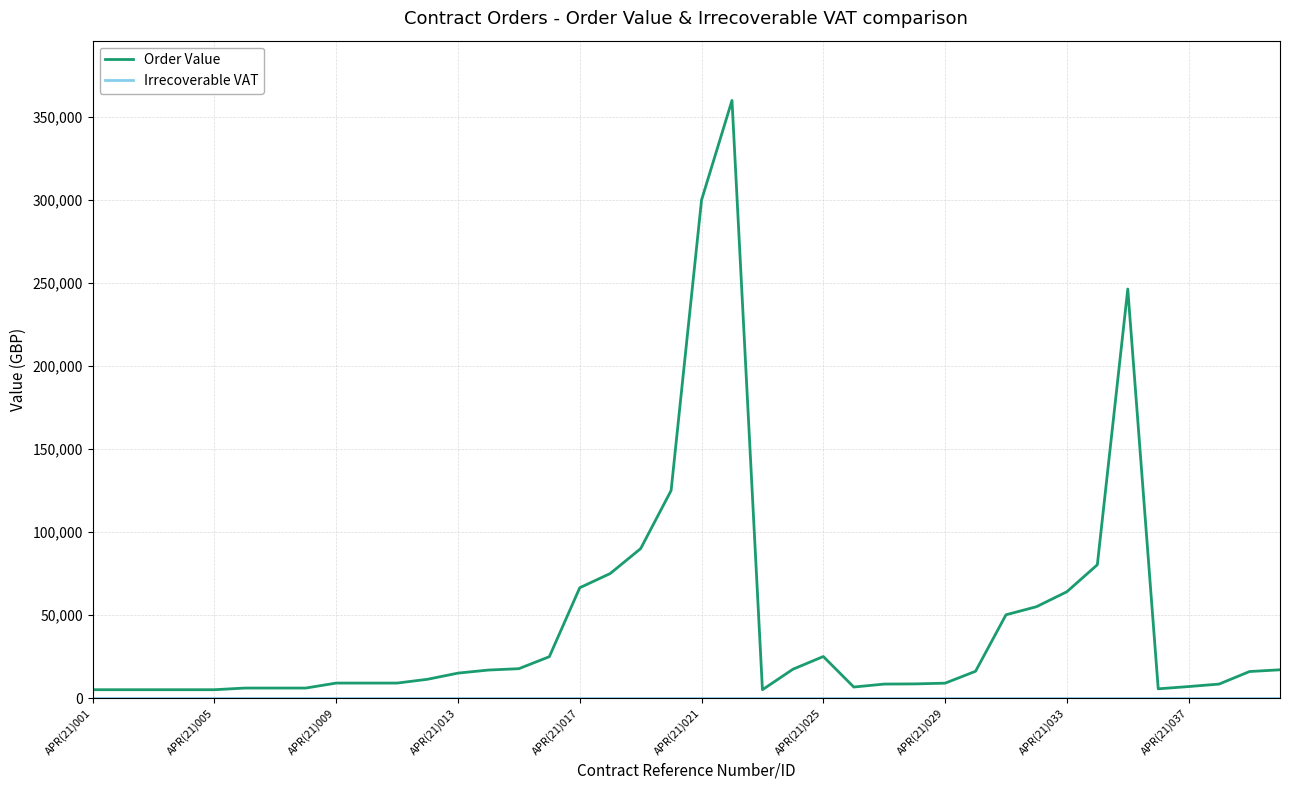

Which series has the largest total across all categories?

Order Value